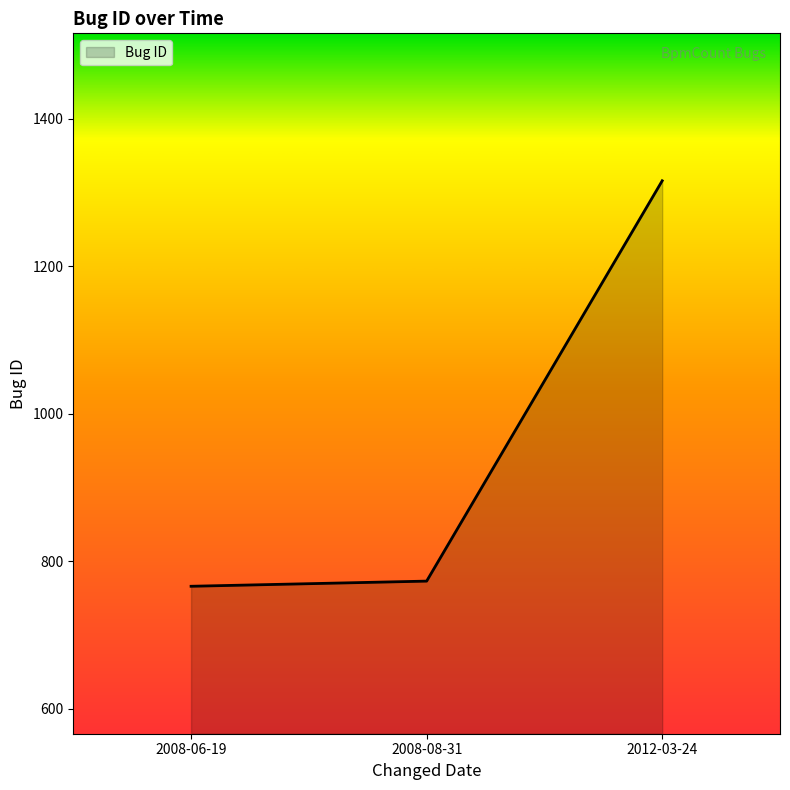

Is it true that the value at 2012-03-24 is 1316?

True